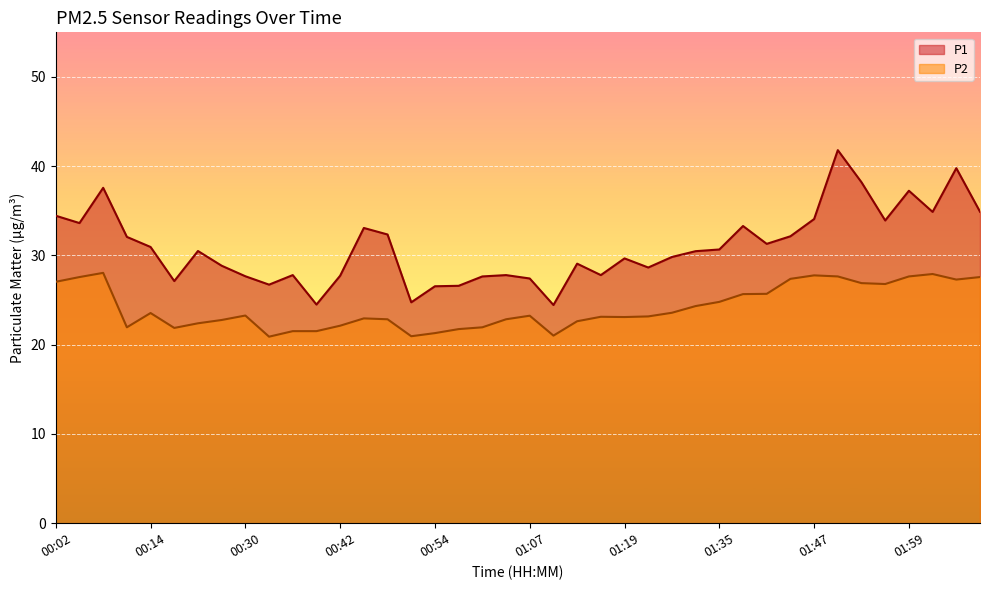

Where does the P1 series first go above 30?

00:02